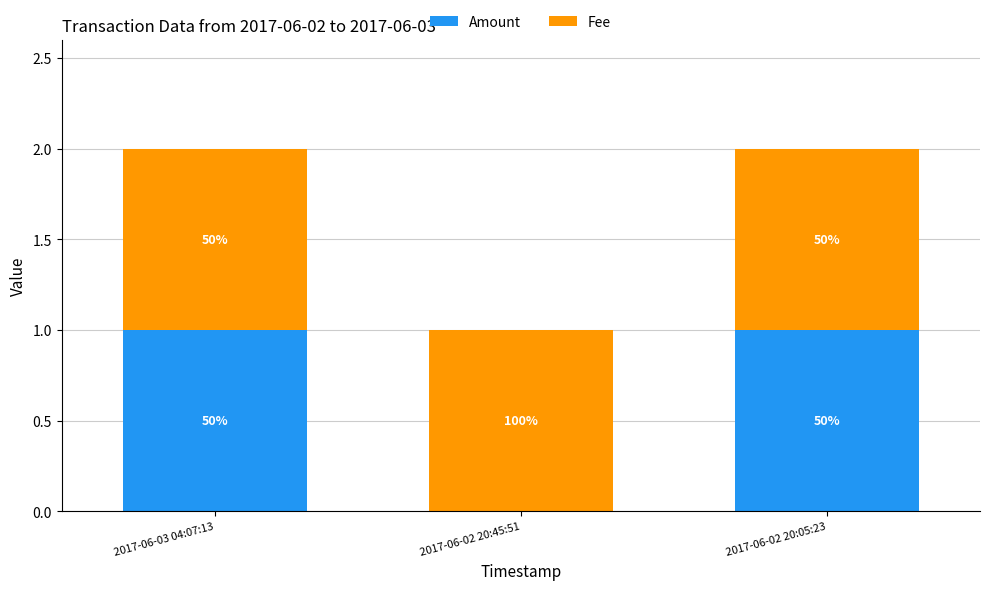

Rank the series by their maximum value, from highest to lowest.

Amount, Fee